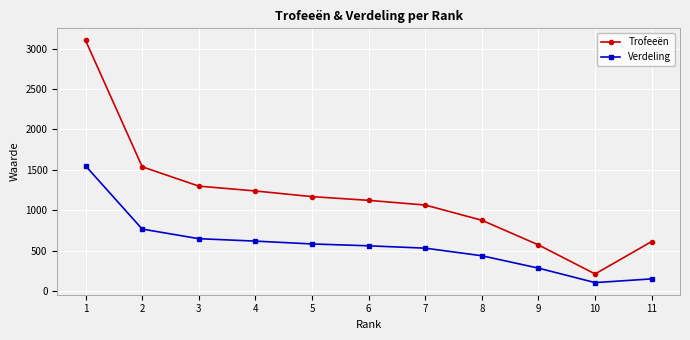

True or false: Trofeeën and Verdeling cross at least once.

False